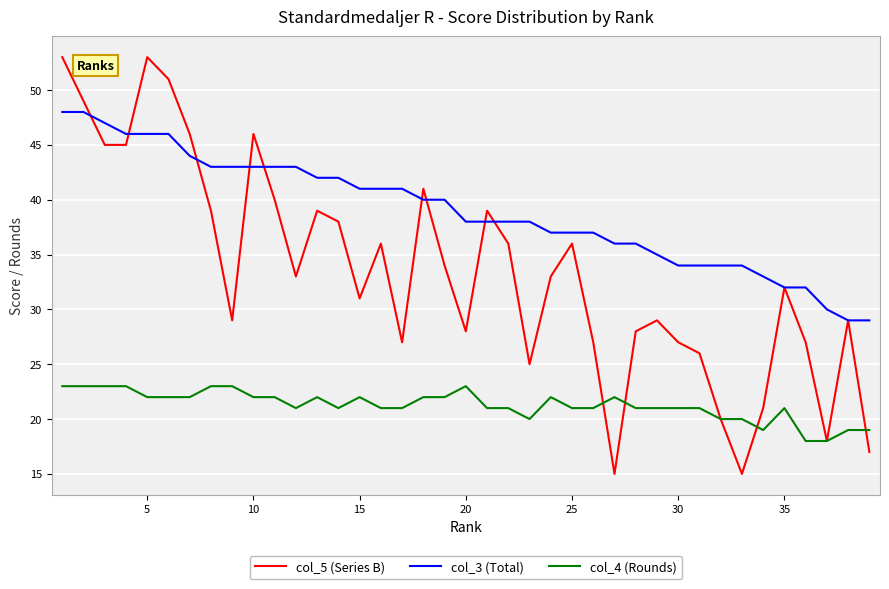

Which series has the largest total across all categories?

col_3 (Total)